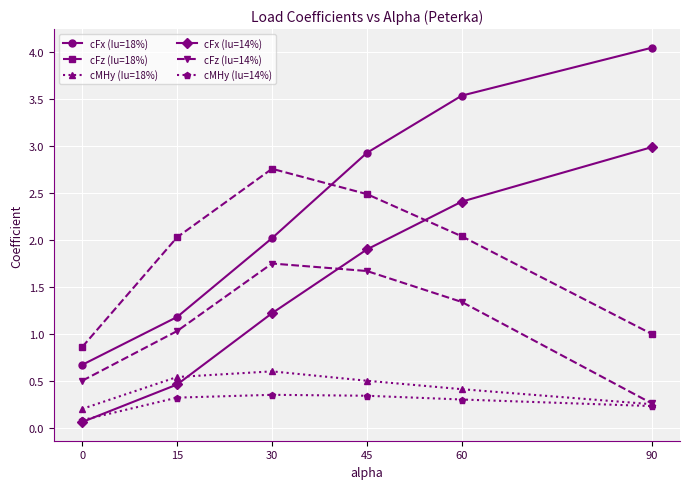

The value of cFz (Iu=14%) at 0 is 0.3. True or false?

False